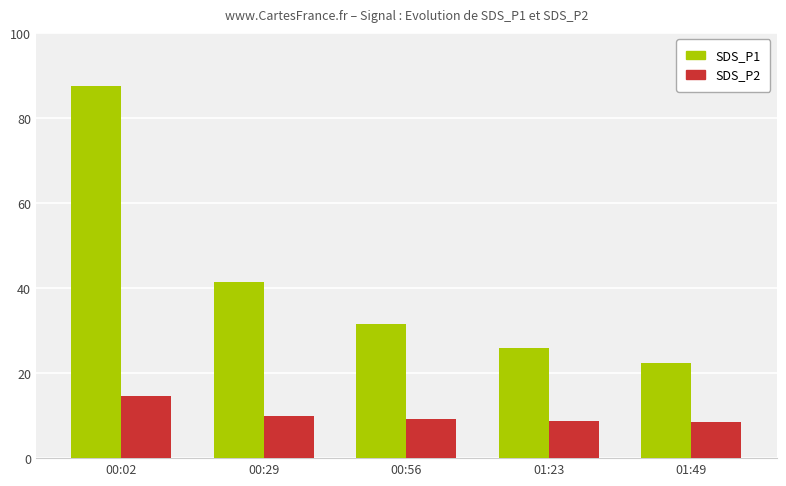

What is the average value of the SDS_P2 series?

10.2